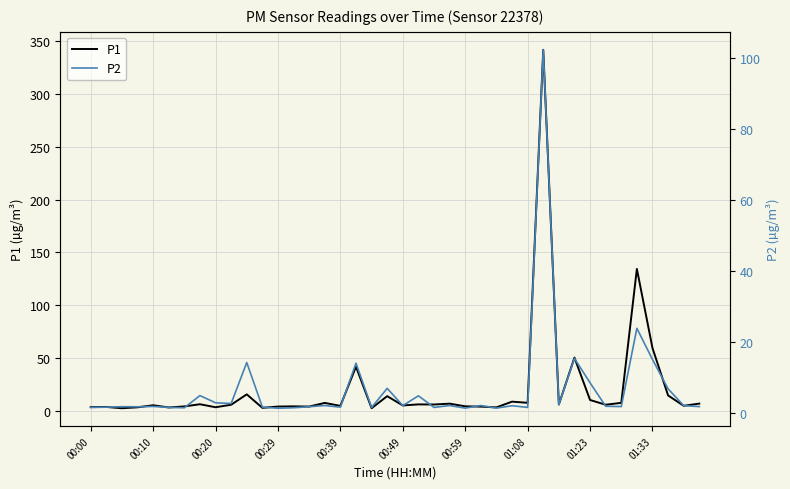

What is the highest value of the P1 series?

341.8